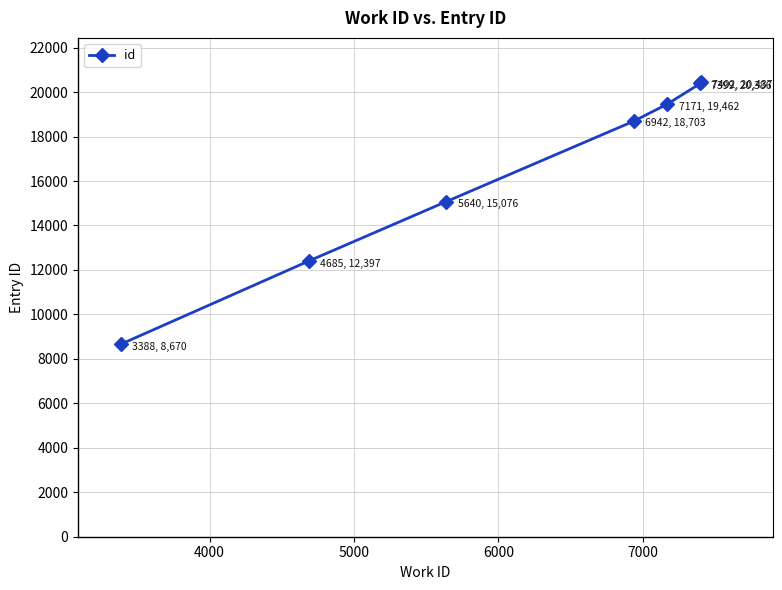

What is the sum of all values?

115131